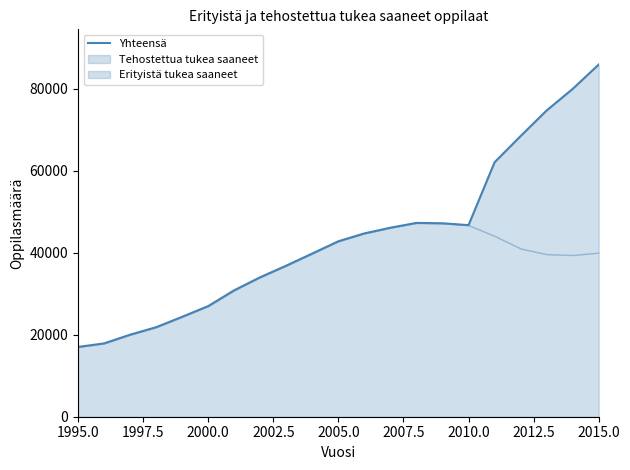

How many values are below 42778?

10